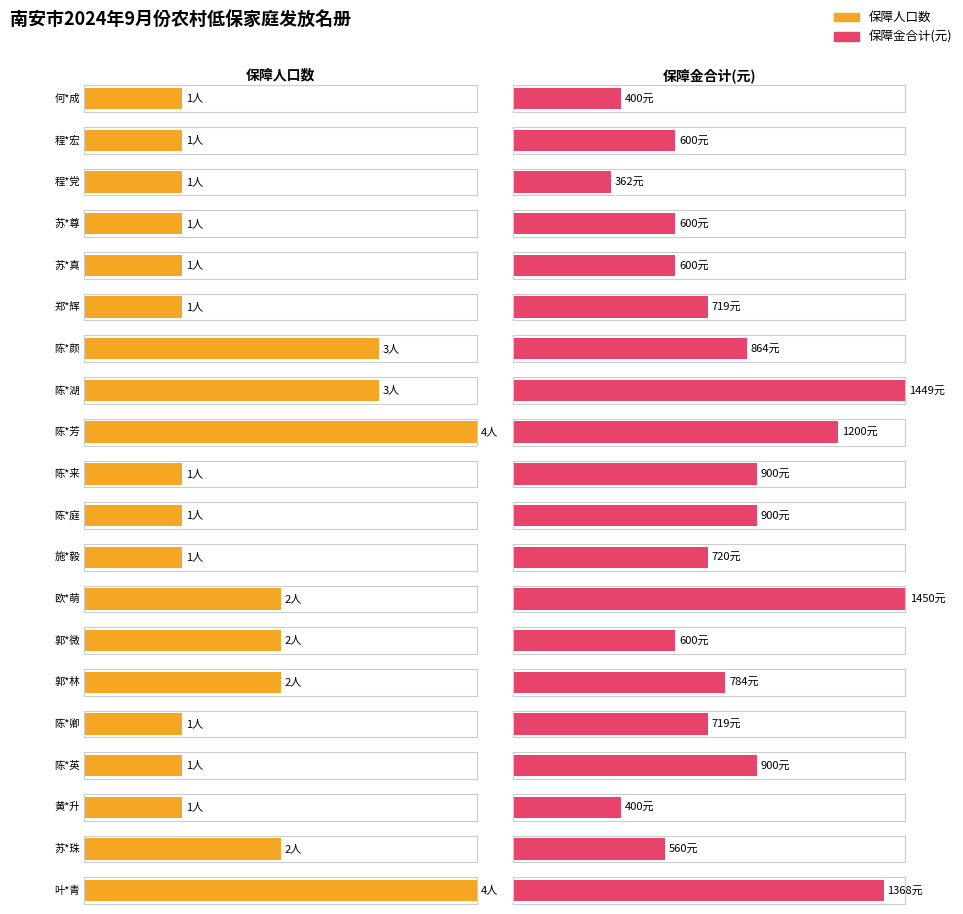

What is the difference between the maximum and second lowest values in the 保障人口数 series?

3